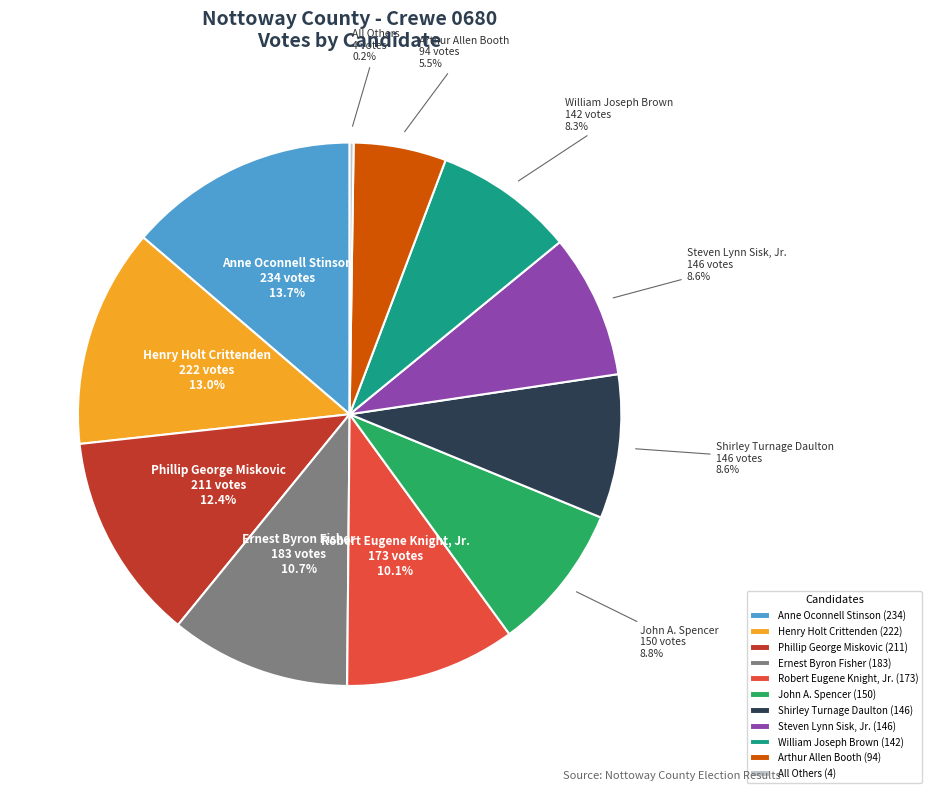

What is the largest slice in the pie chart?

Anne Oconnell Stinson